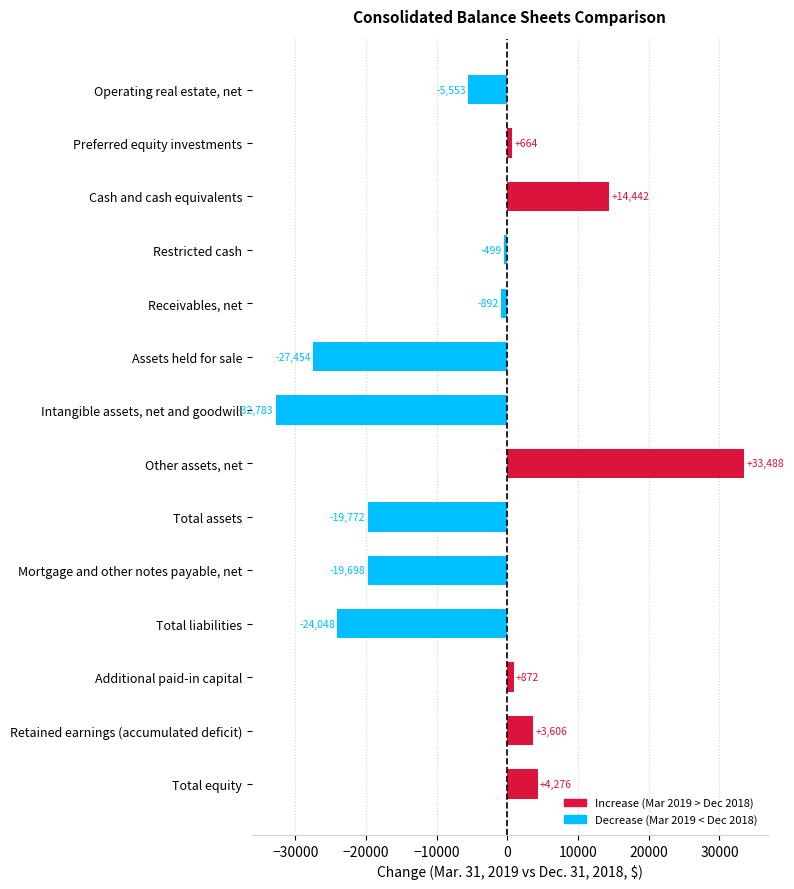

Reading top to bottom, extract all data points from this chart.

Operating real estate, net=-5553	Preferred equity investments=664	Cash and cash equivalents=14442	Restricted cash=-499	Receivables, net=-892	Assets held for sale=-27454	Intangible assets, net and goodwill=-32783	Other assets, net=33488	Total assets=-19772	Mortgage and other notes payable, net=-19698	Total liabilities=-24048	Additional paid-in capital=872	Retained earnings (accumulated deficit)=3606	Total equity=4276